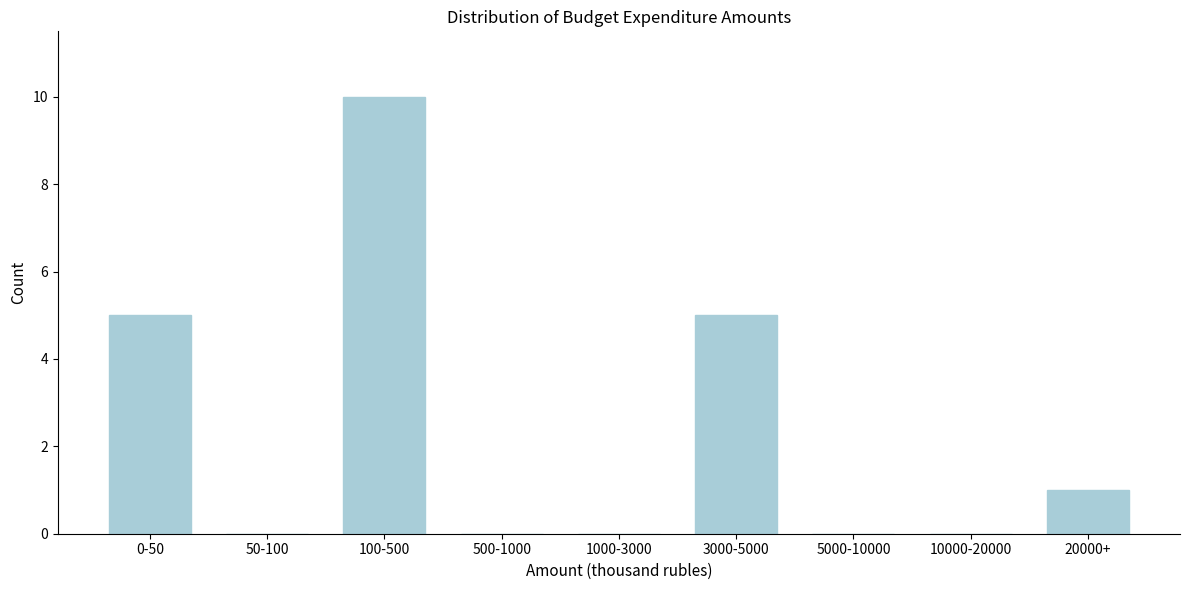

Reading right to left, transcribe all the data shown in this chart.

20000+=1	10000-20000=0	5000-10000=0	3000-5000=5	1000-3000=0	500-1000=0	100-500=10	50-100=0	0-50=5